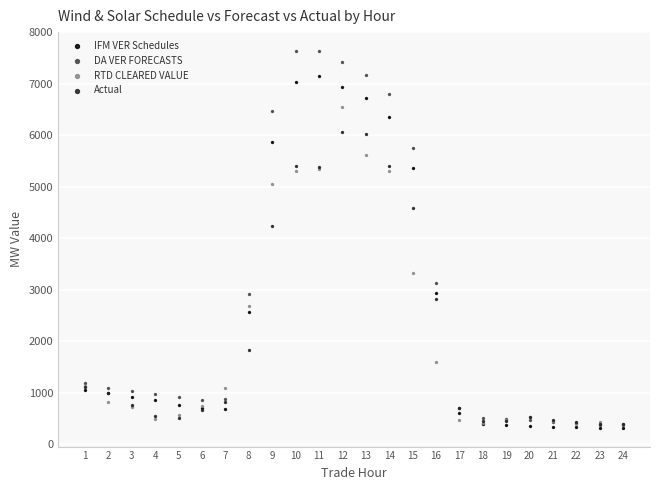

Across all series, what Y value is closest to 3975?

4240.9